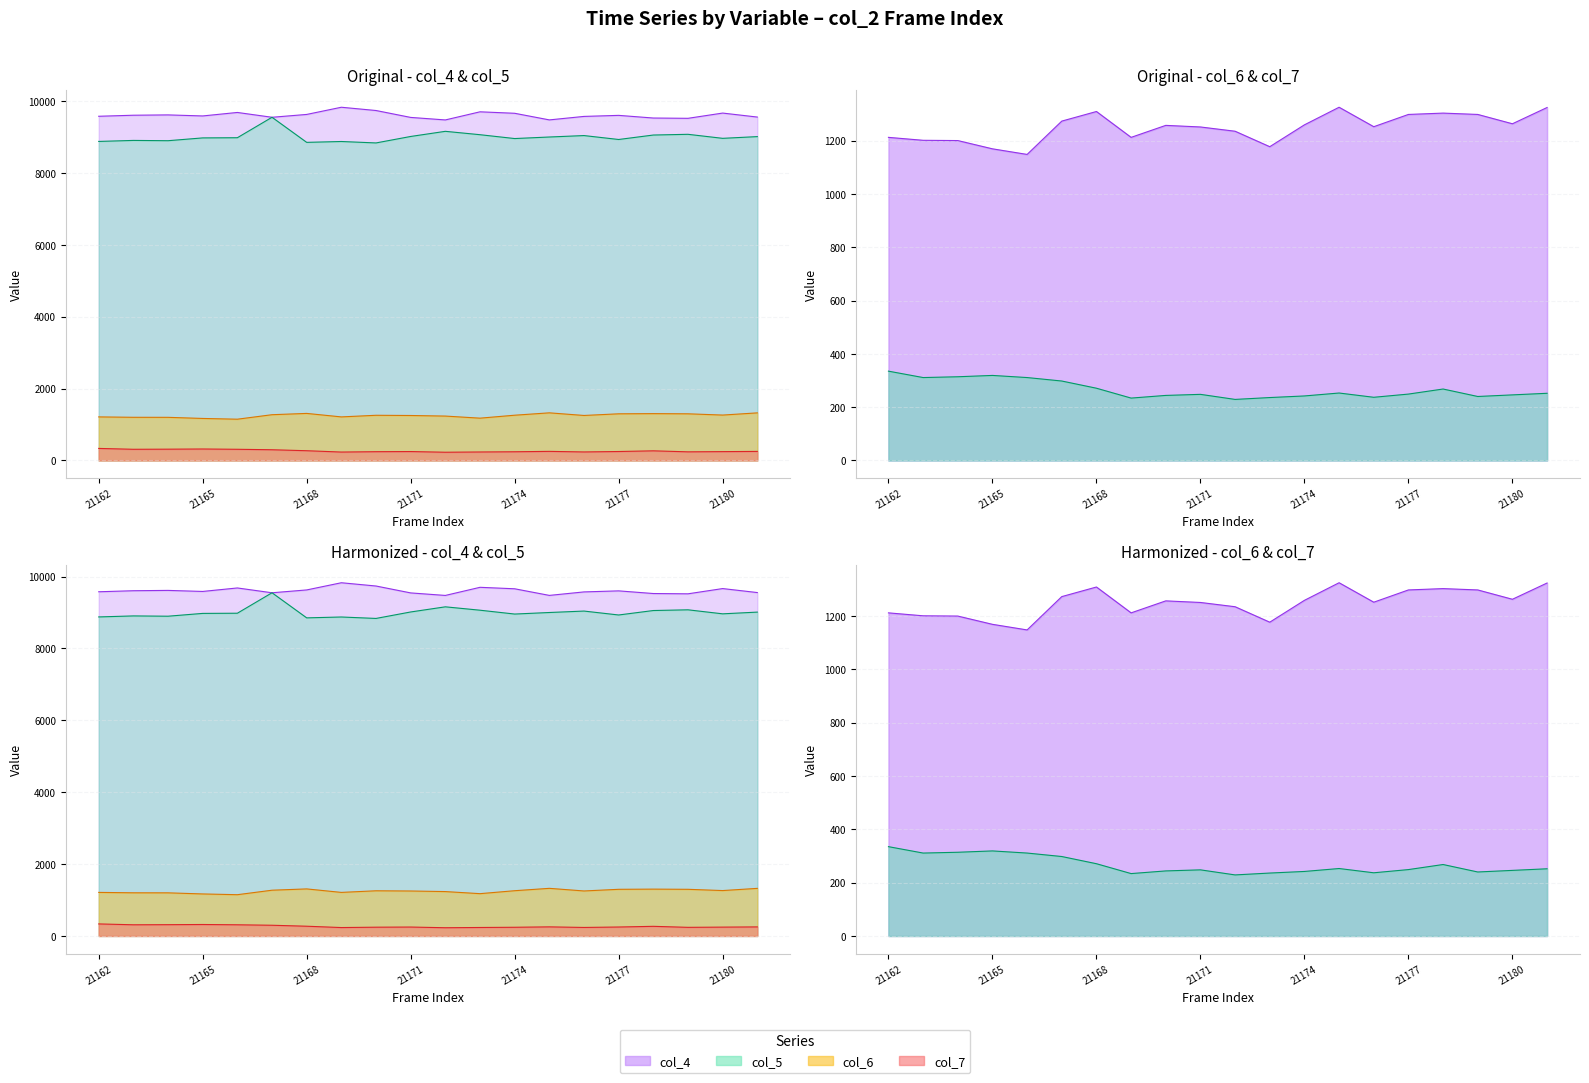

Count the number of data series in this chart.

4